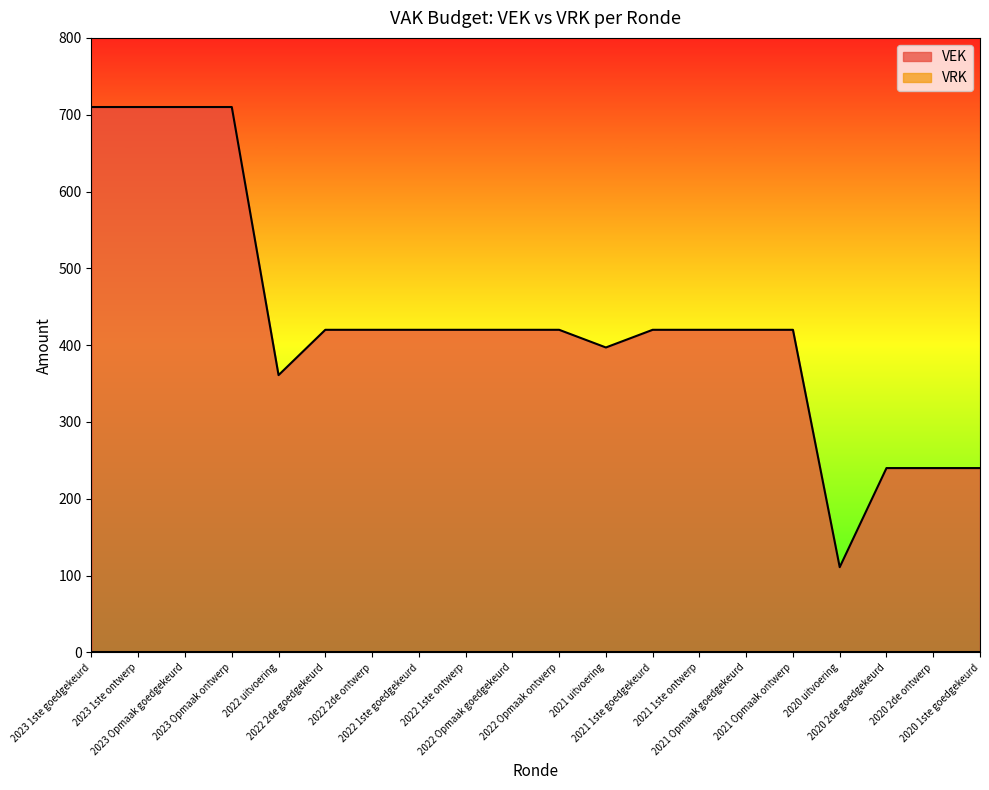

What is the average value?

431